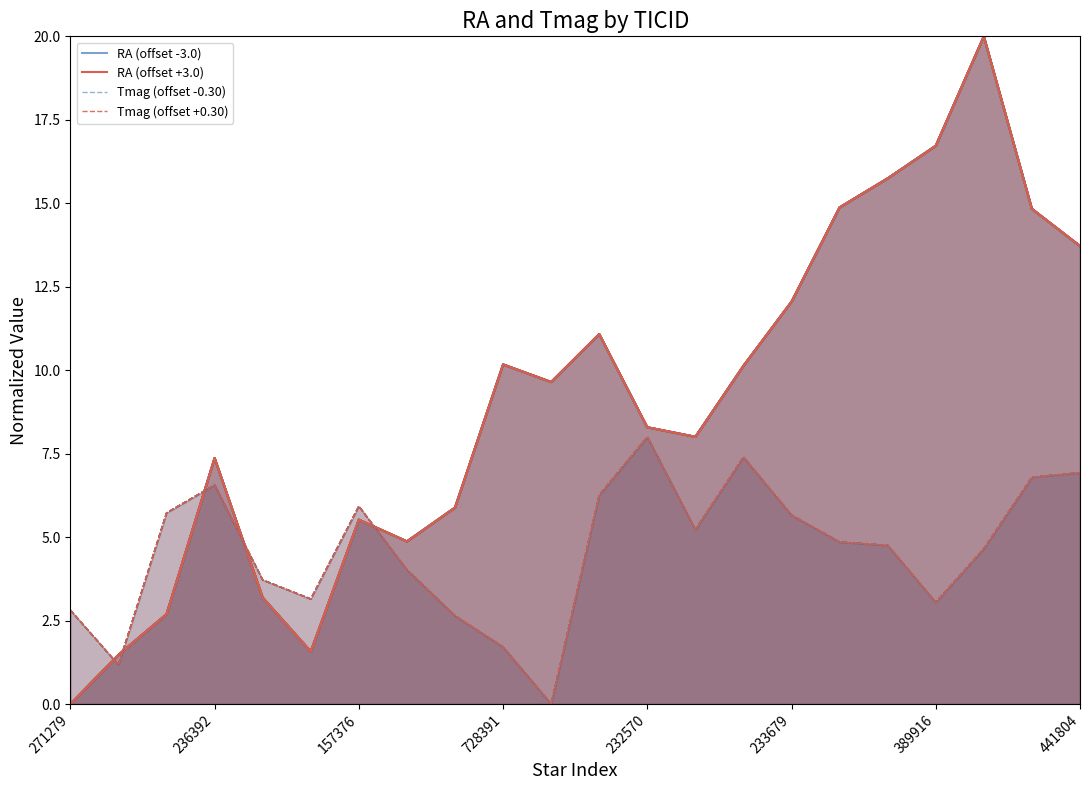

What are all the series names shown in the legend?

RA (offset -3.0), RA (offset +3.0), Tmag (offset -0.30), Tmag (offset +0.30)